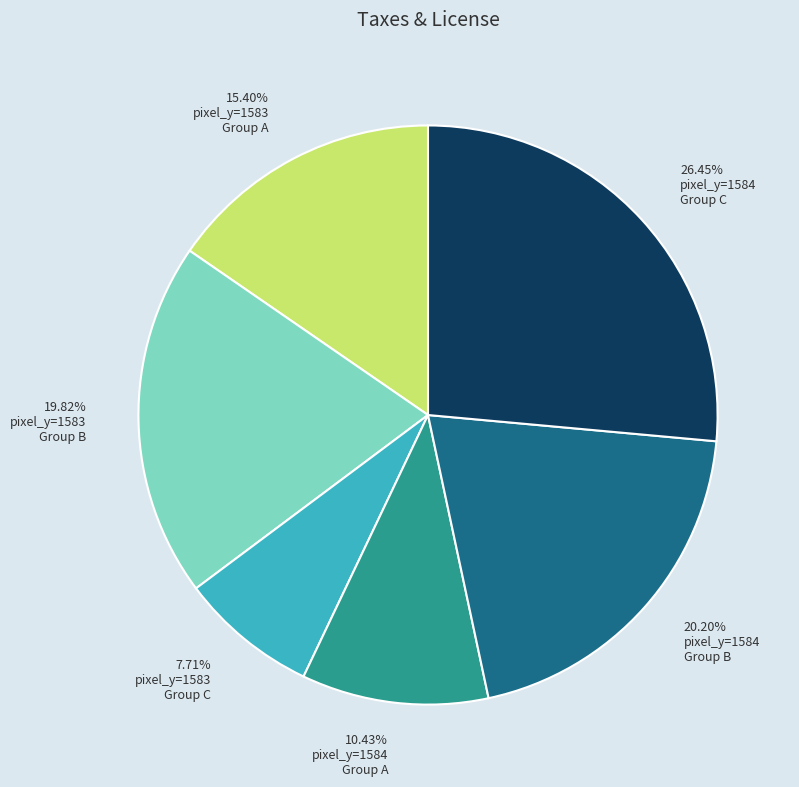

Does 7.71% pixel_y=1583 Group C represent more than half of the total?

No